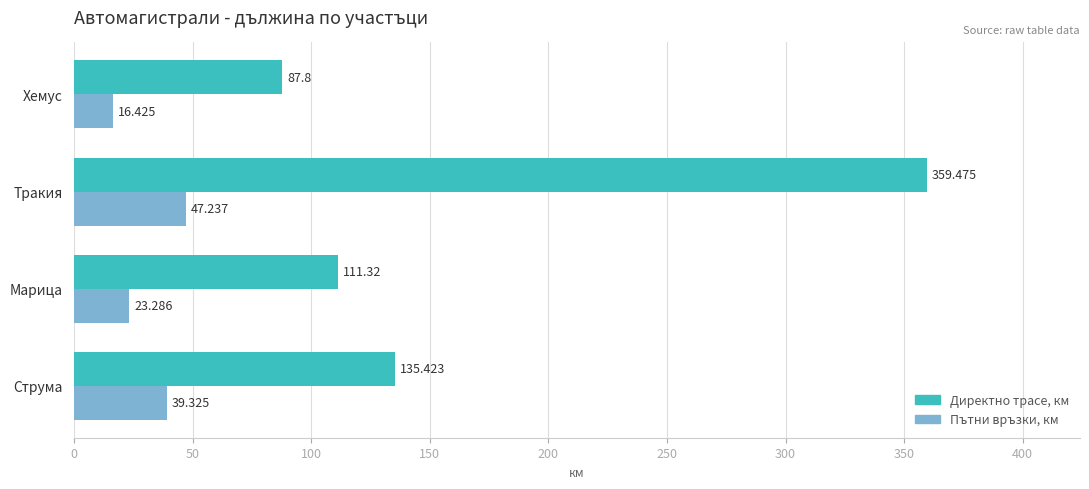

Is the value of Директно трасе, км at Марица greater than the value of Пътни връзки, км at Марица?

Yes